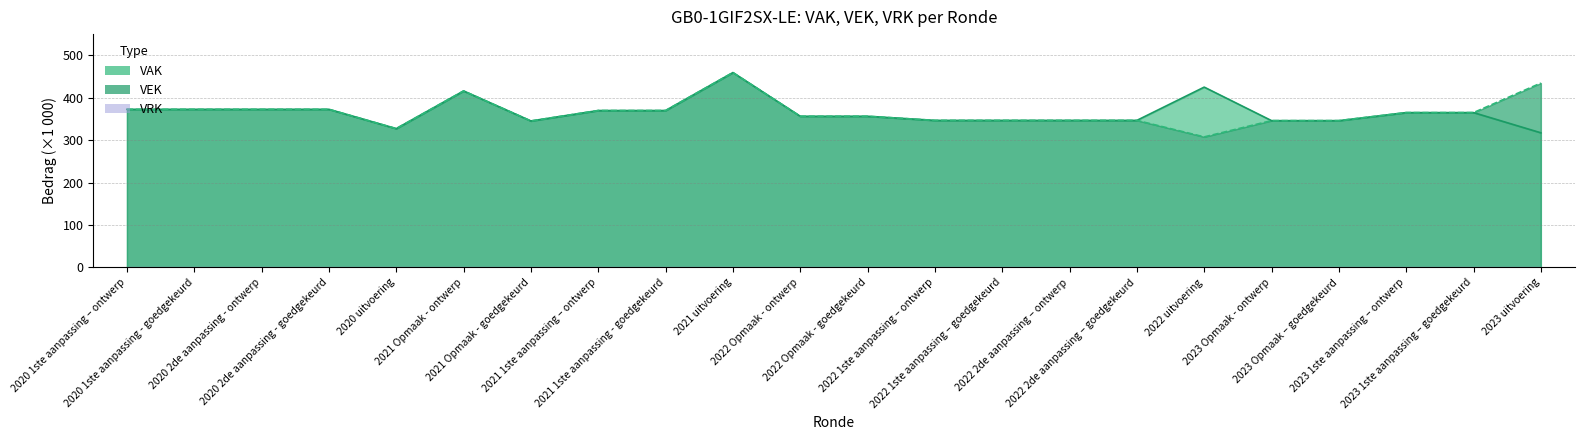

What position from the right is 2020 2de aanpassing - ontwerp?

20